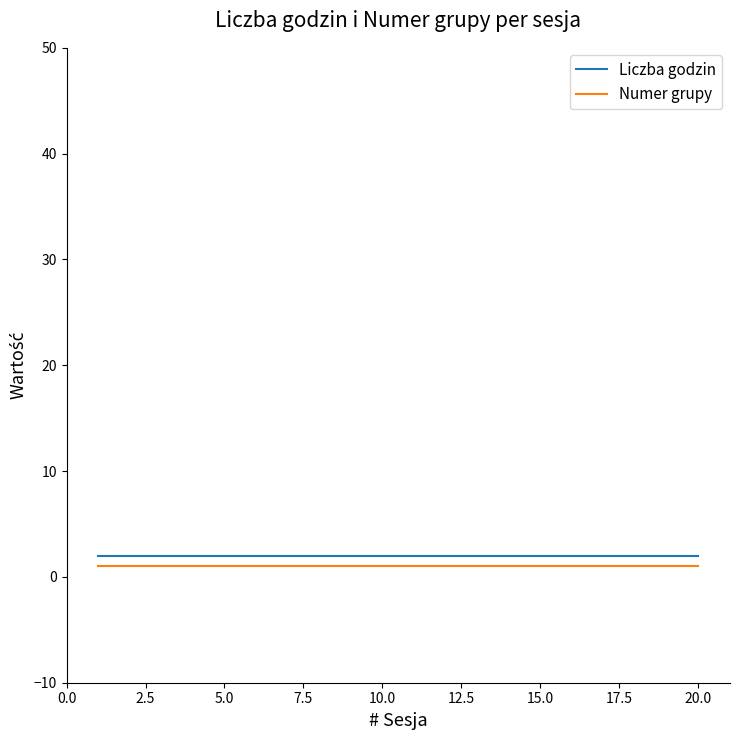

How many lines are shown in the chart?

2